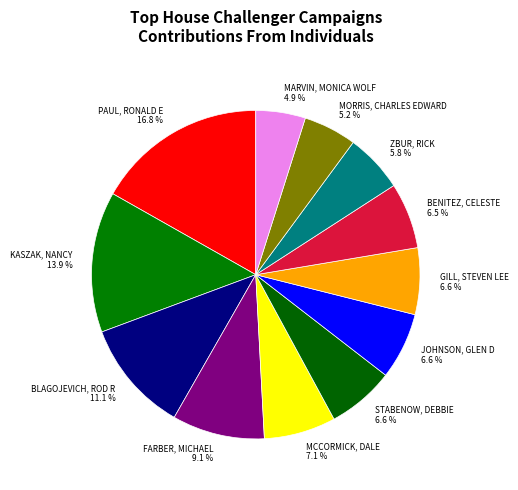

What is the ratio of the value at BENITEZ, CELESTE 6.5 % to the value at ZBUR, RICK 5.8 %?

1.1